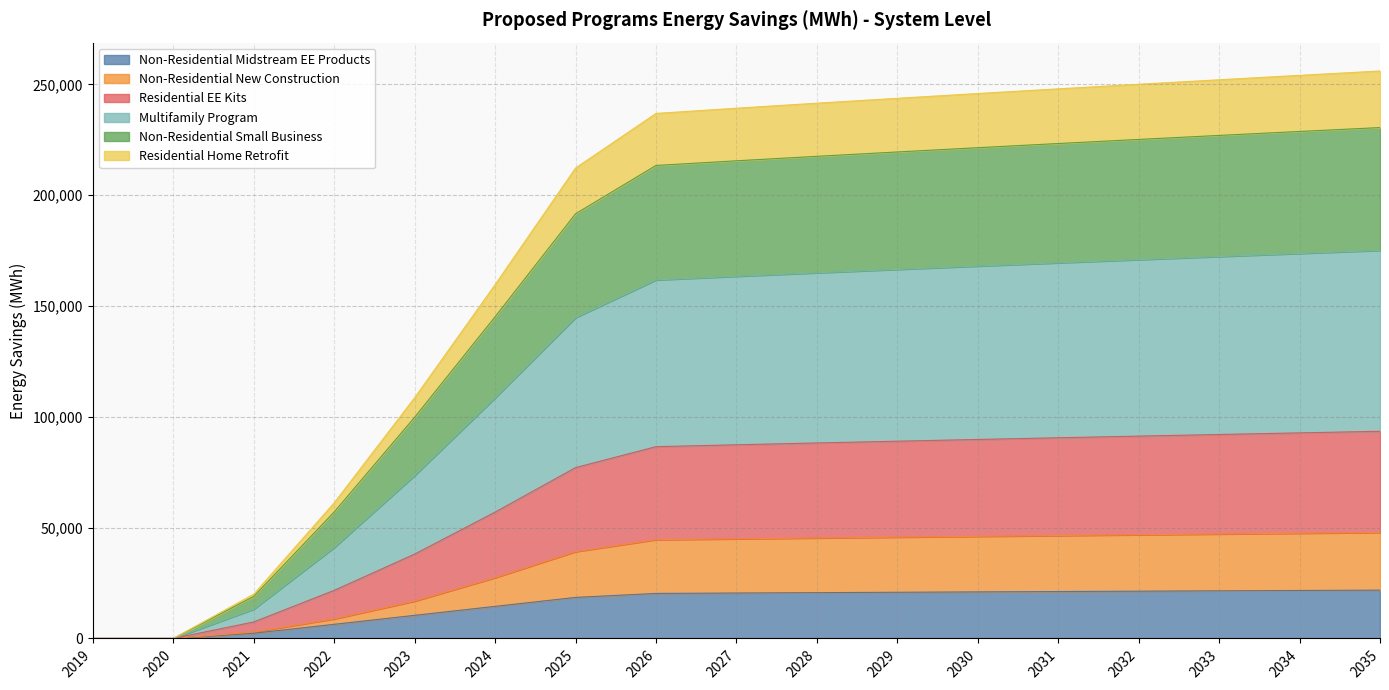

What is the total value across all series at 2033?

252111.6